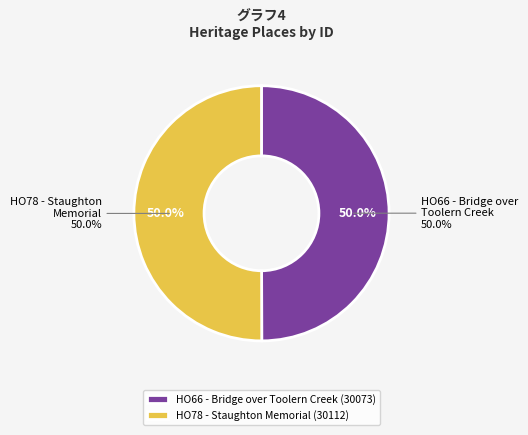

The HO66 - Bridge over Toolern Creek slice represents 50% of the pie. True or false?

True